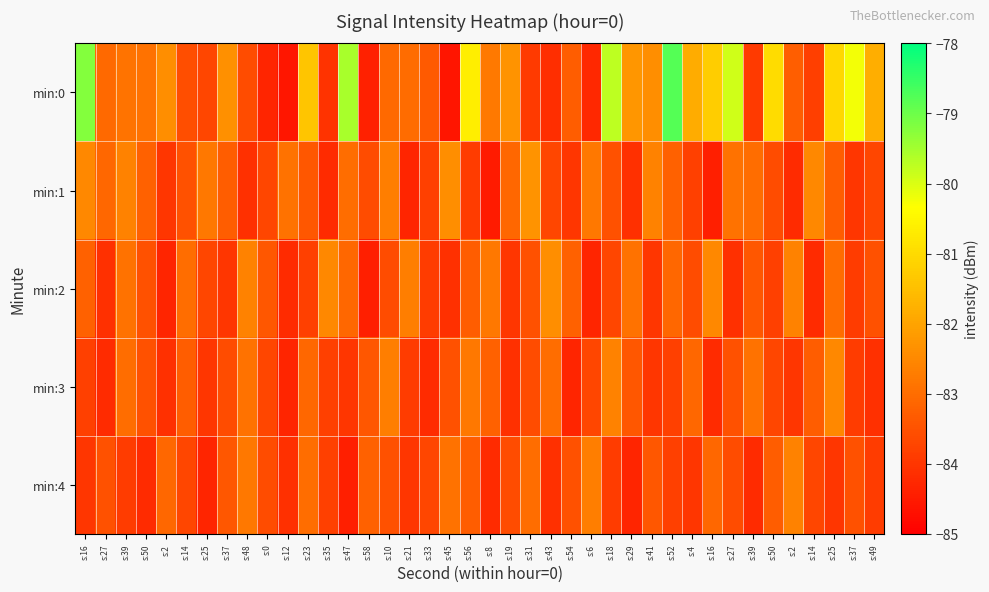

Which series has the widest spread of values?

min:0